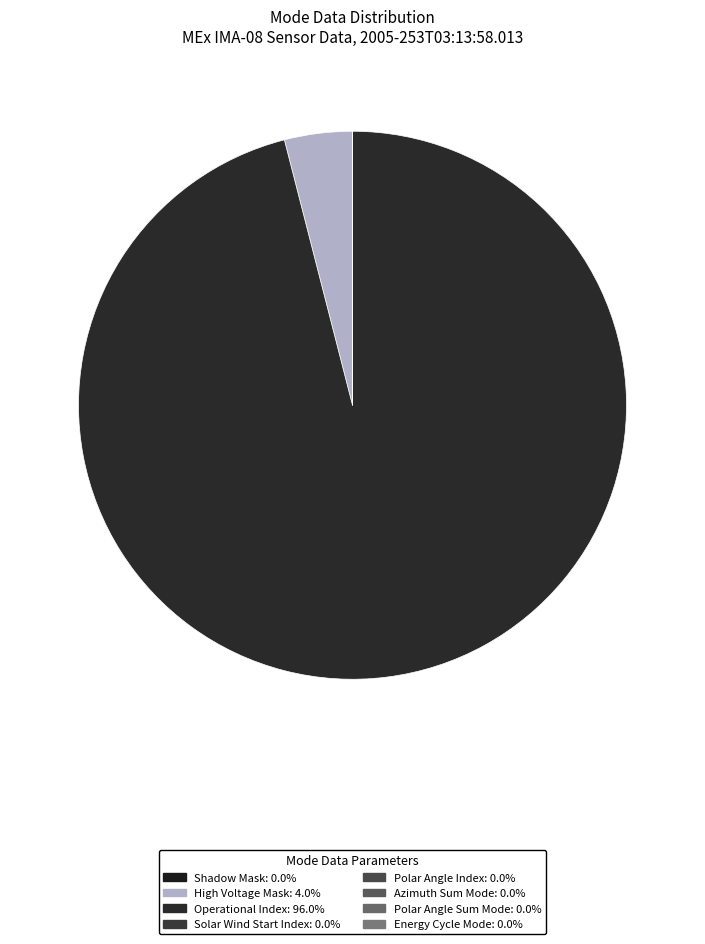

To the nearest percent, what is the average slice percentage?

12%